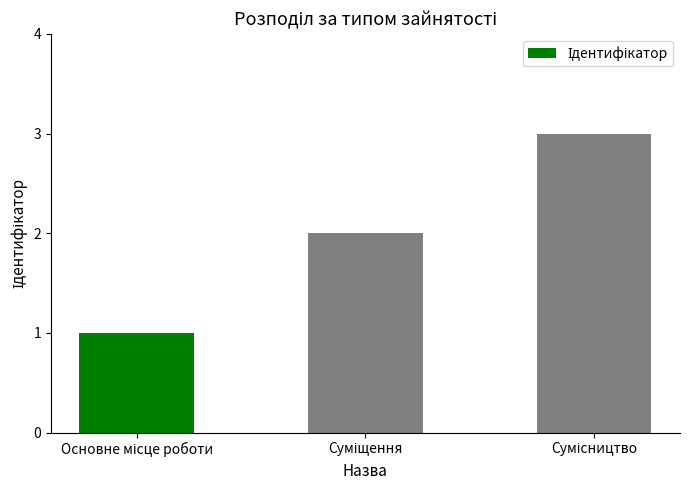

What is the greatest value displayed?

3